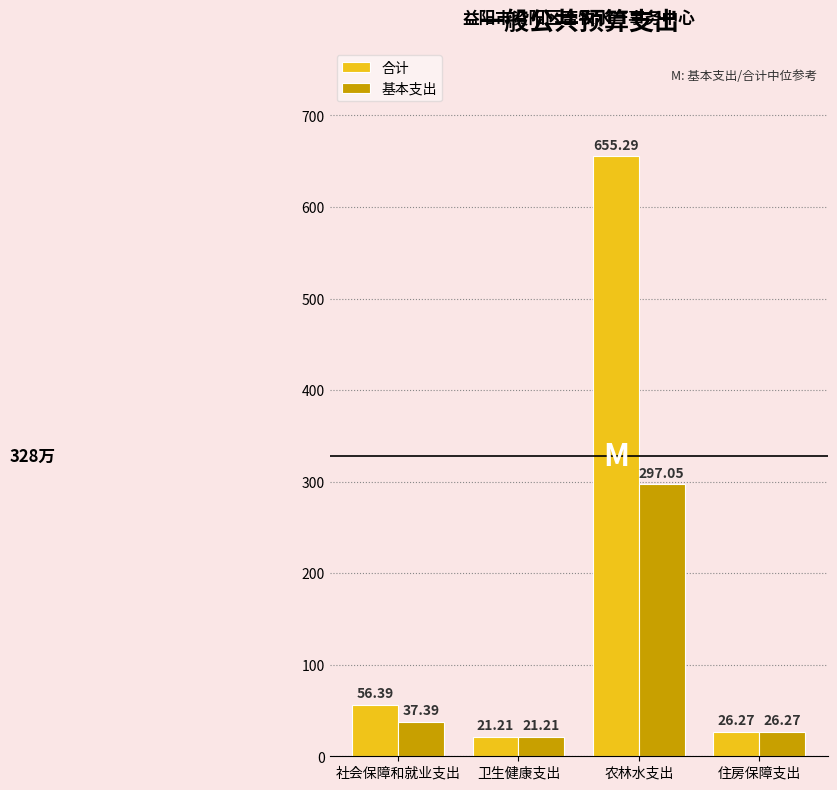

What is the difference between the maximum and minimum values in the 基本支出 series?

275.8